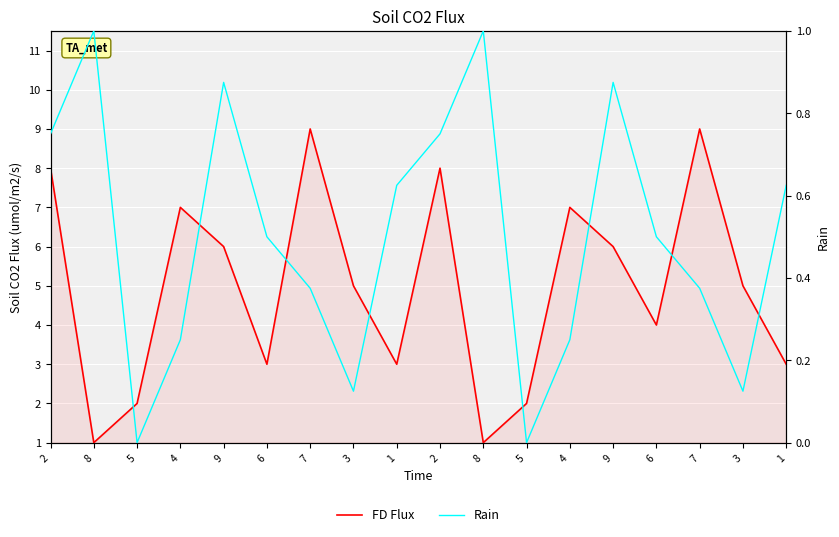

At which category does Rain reach its first local peak?

8